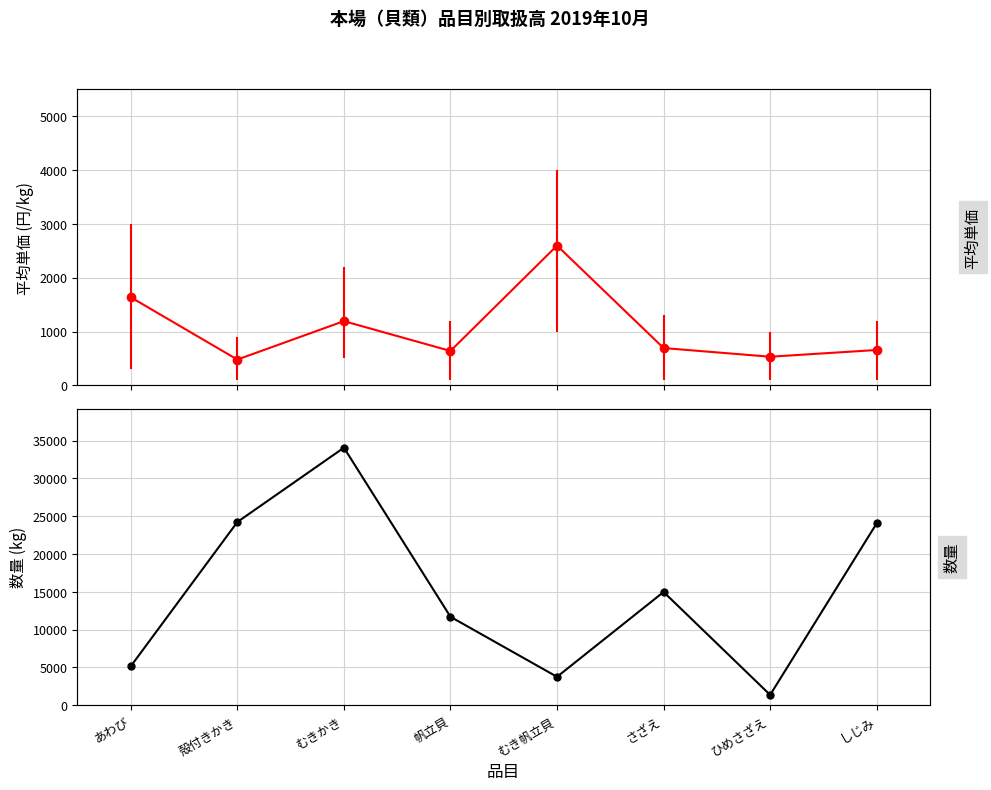

Which series has the widest spread of values?

数量 (kg)